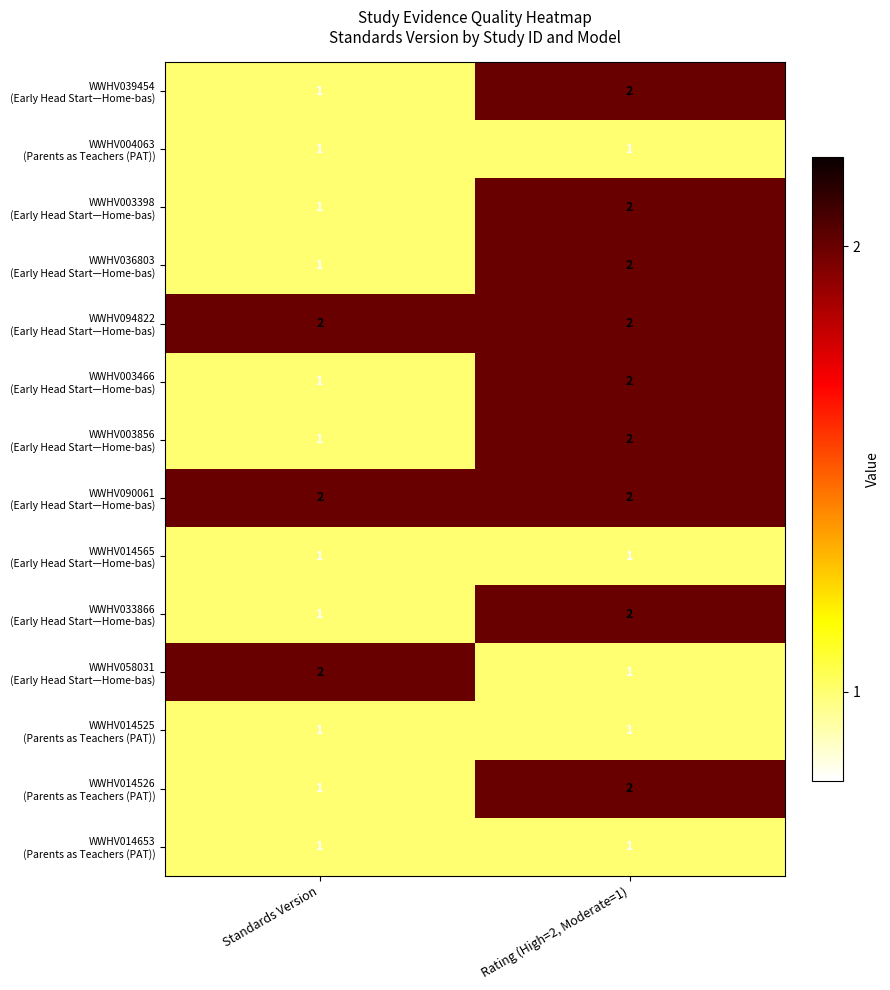

How many categories are shown in the chart?

2